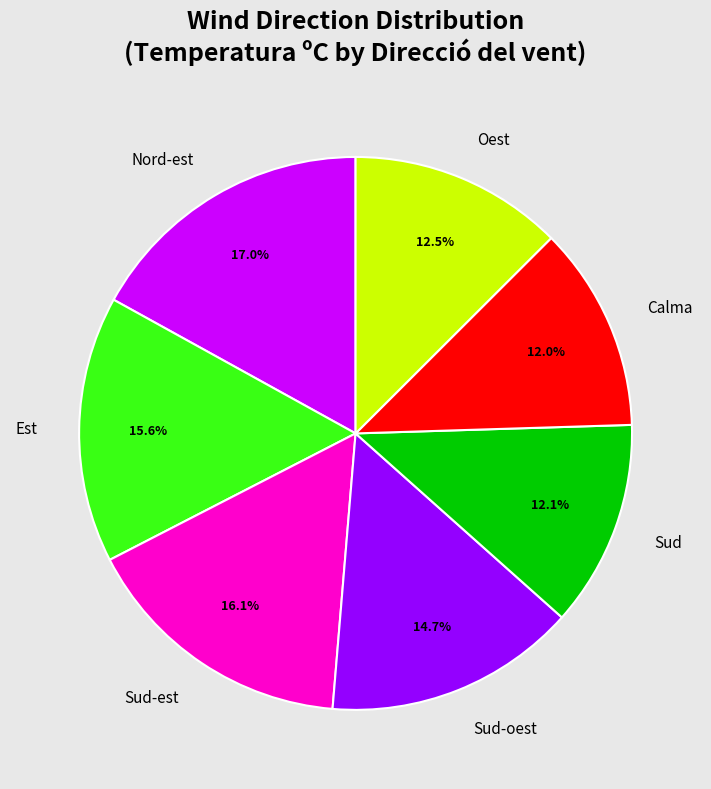

How many segments does this pie chart have?

7